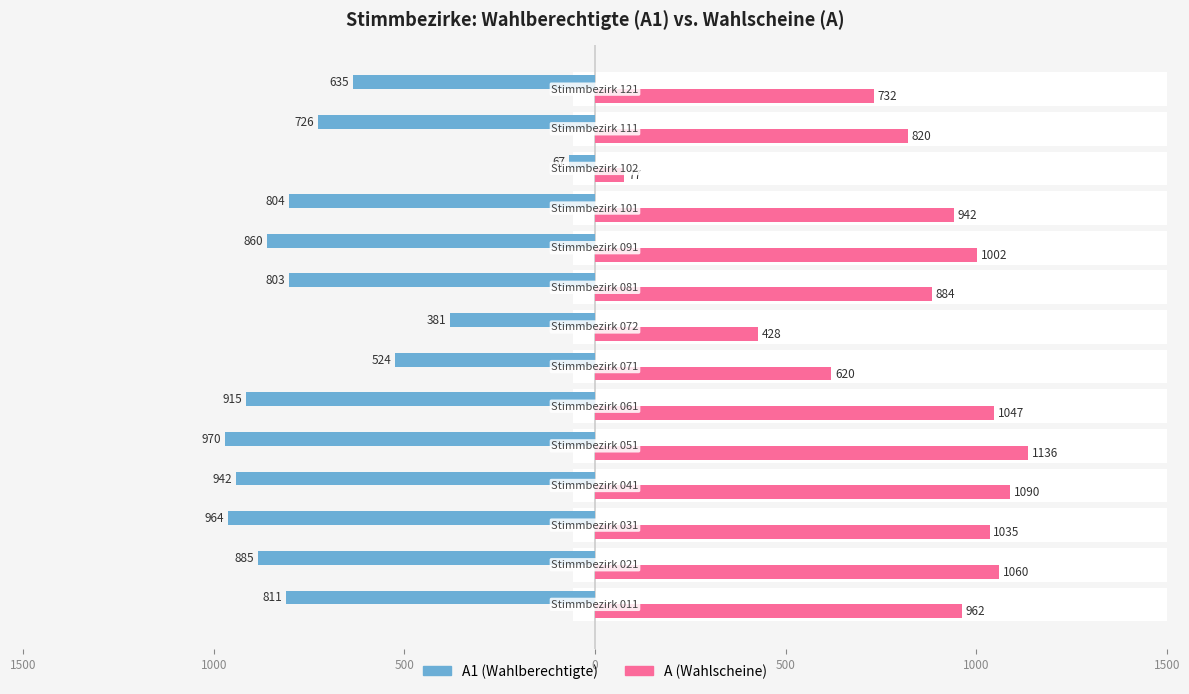

How many groups of bars are there?

14